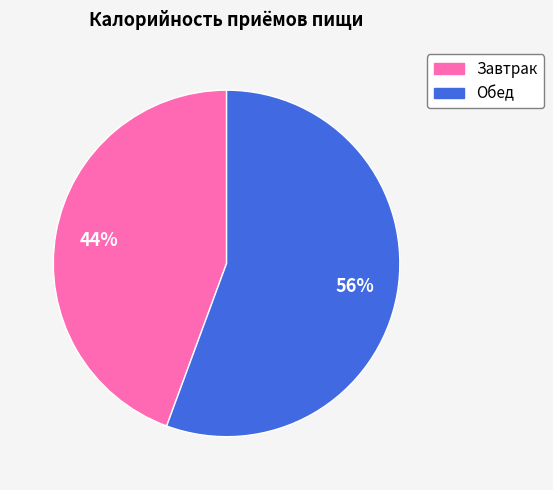

How many slices are in this pie chart?

2